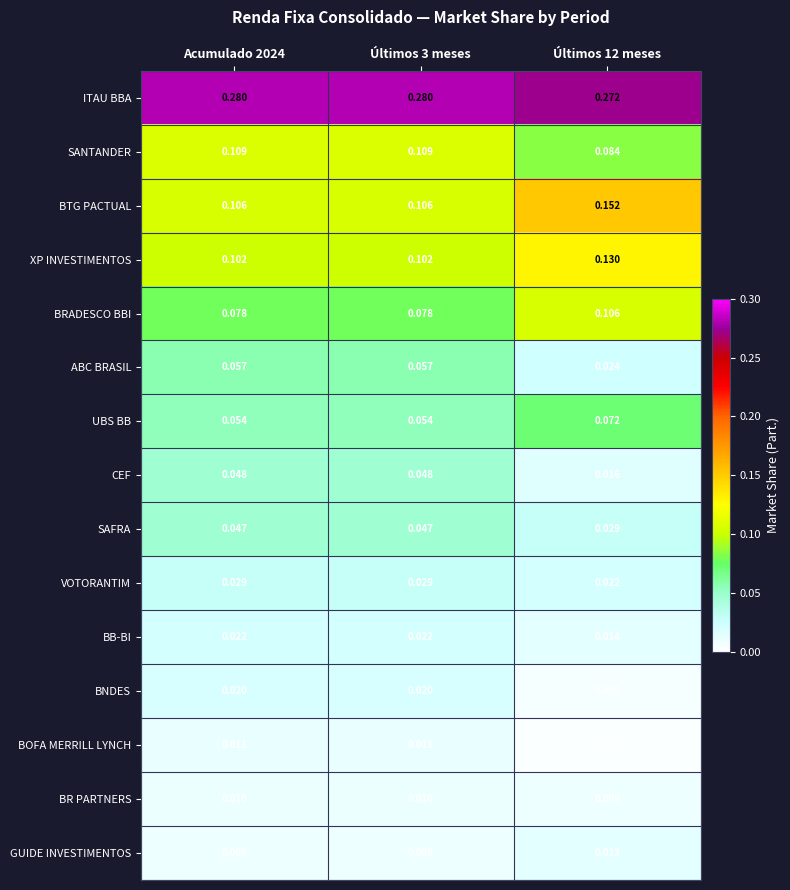

Is the value of SAFRA at Últimos 12 meses greater than the value of GUIDE INVESTIMENTOS at Últimos 3 meses?

Yes